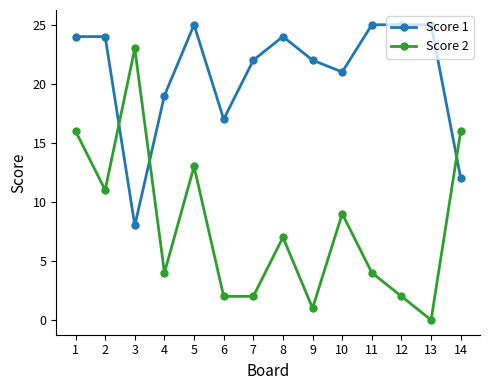

Which series changed the most between 4 and 10?

Score 2